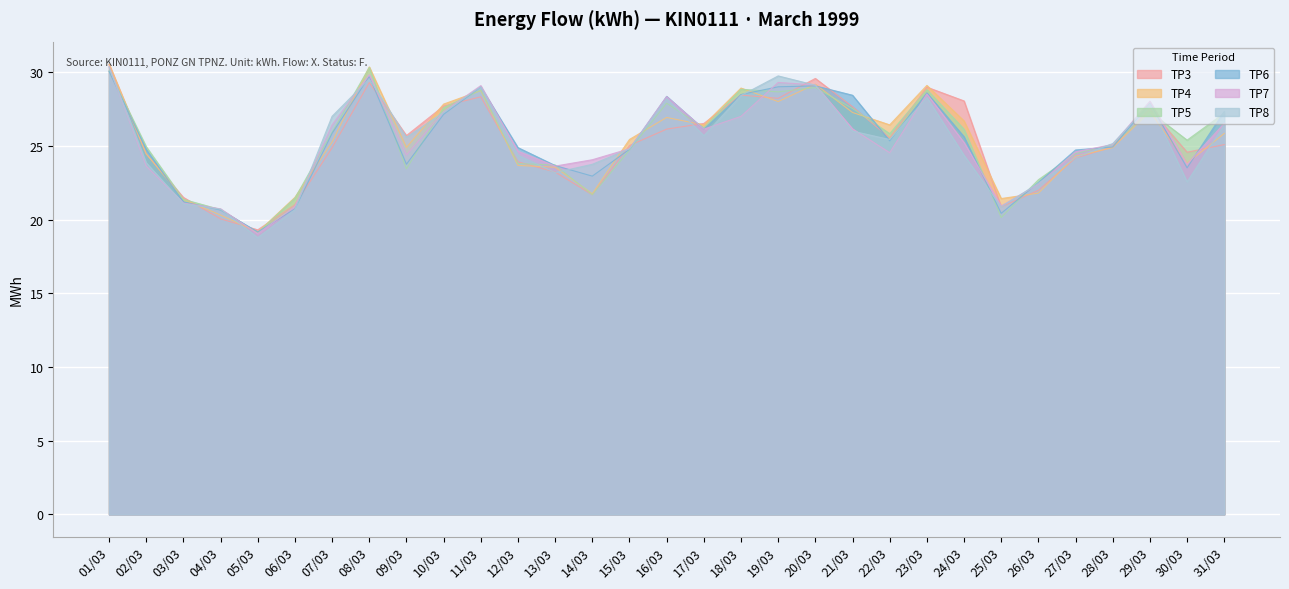

At which category does TP4 reach its first local peak?

08/03